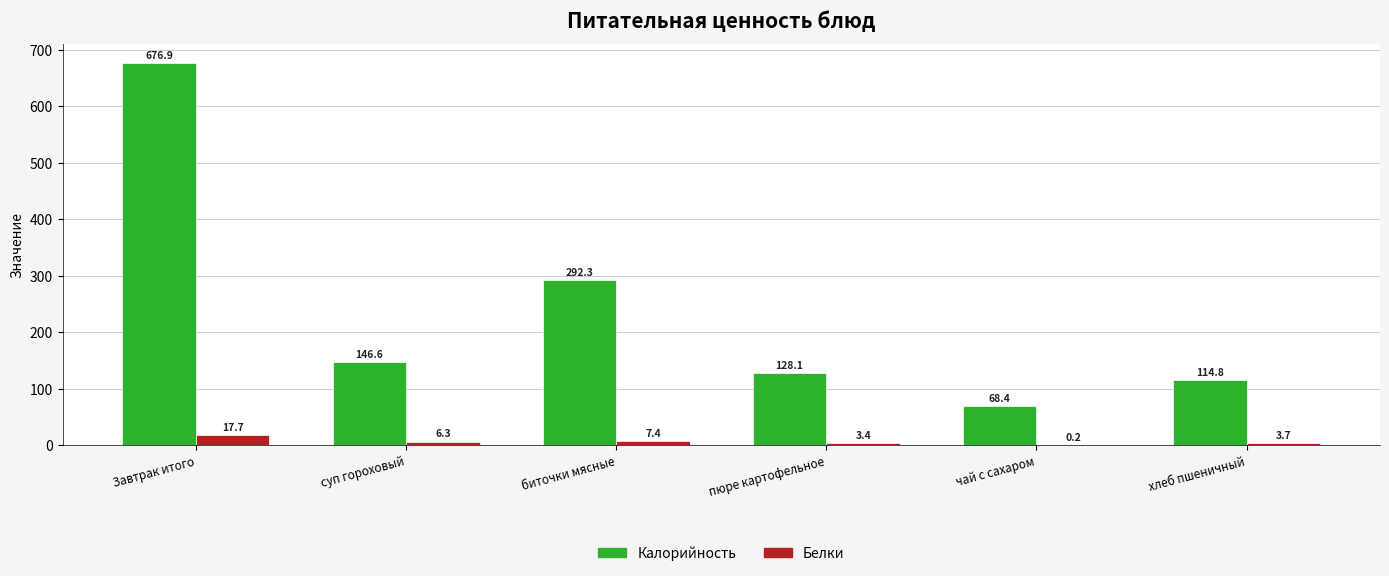

What is the highest value of the Калорийность series?

676.9